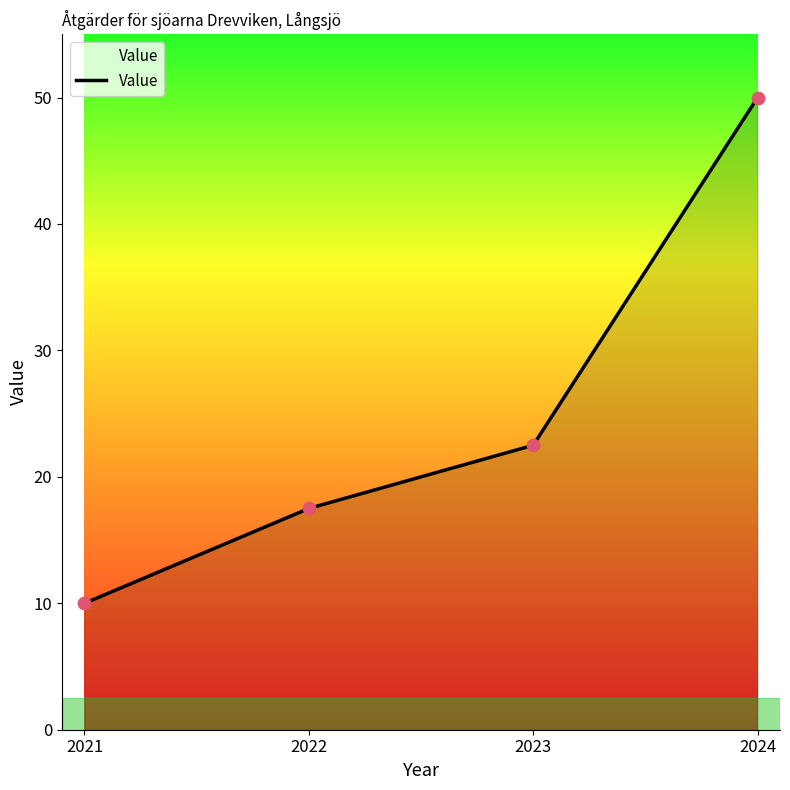

What is the ratio of the value at 2021 to the value at 2024?

0.2